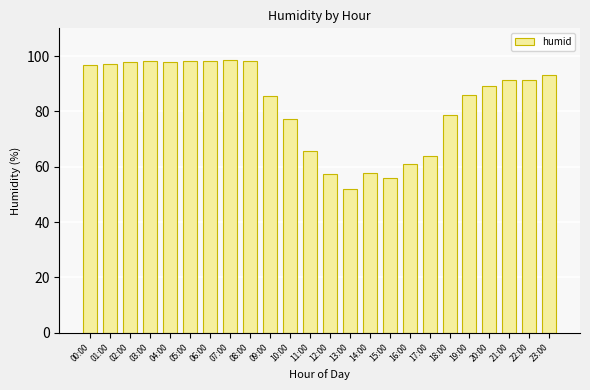

What is the ratio of the value at 05:00 to the value at 01:00?

1.0